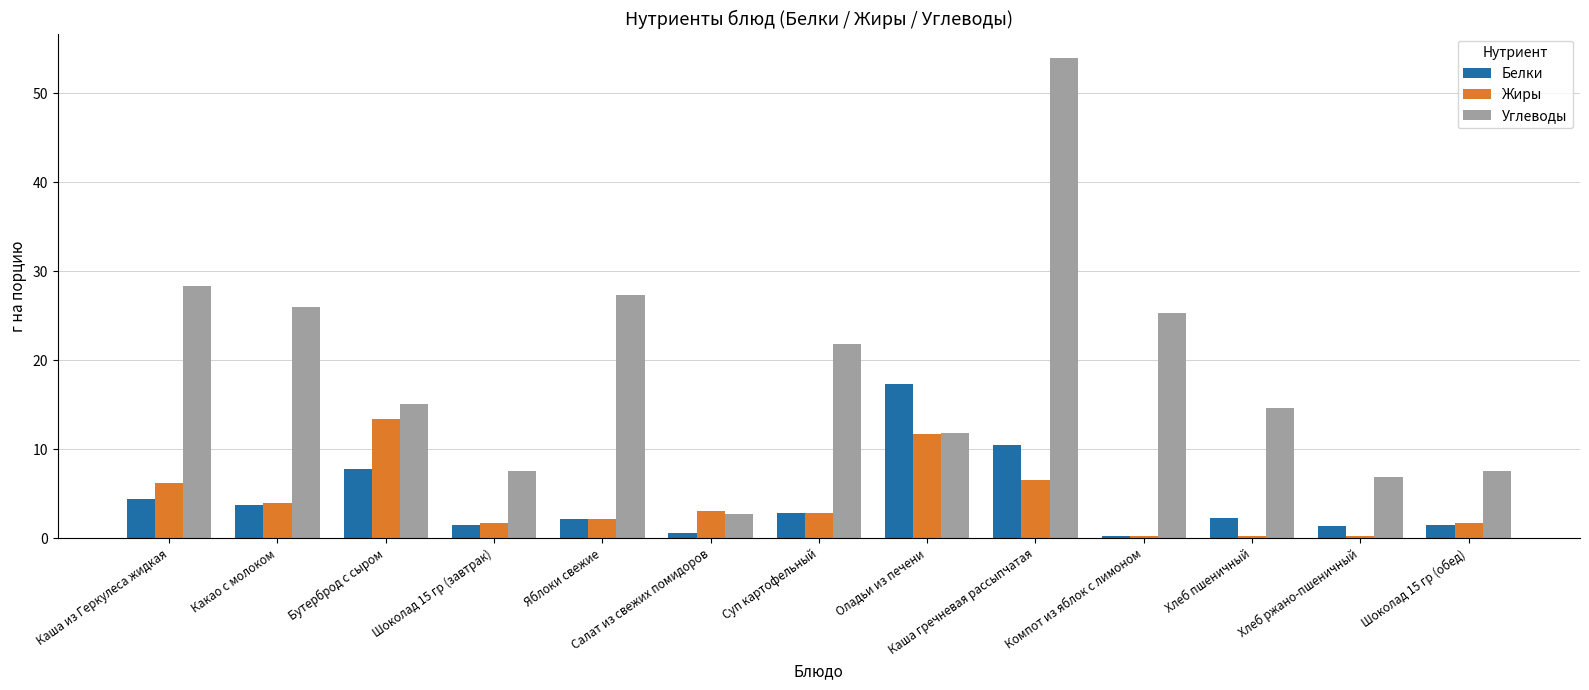

Which series changed the most between Какао с молоком and Салат из свежих помидоров?

Углеводы